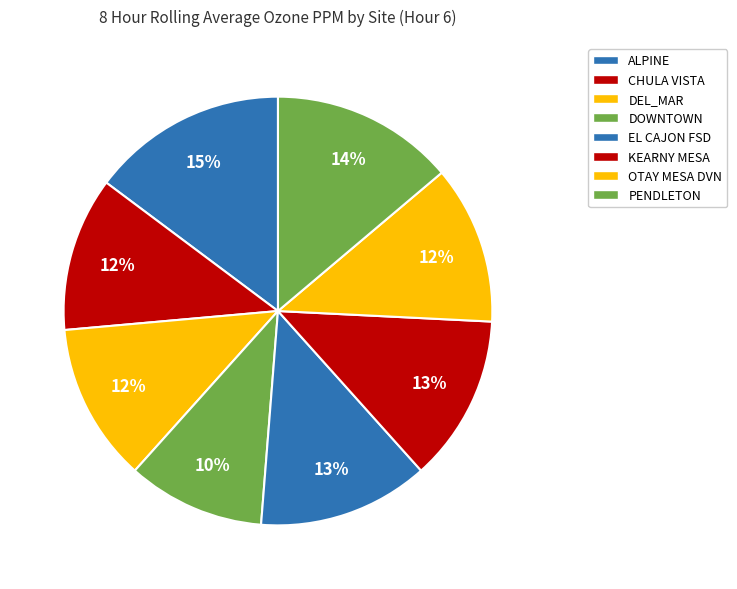

Rank the categories by value from highest to lowest.

ALPINE, PENDLETON, EL CAJON FSD, KEARNY MESA, DEL_MAR, OTAY MESA DVN, CHULA VISTA, DOWNTOWN